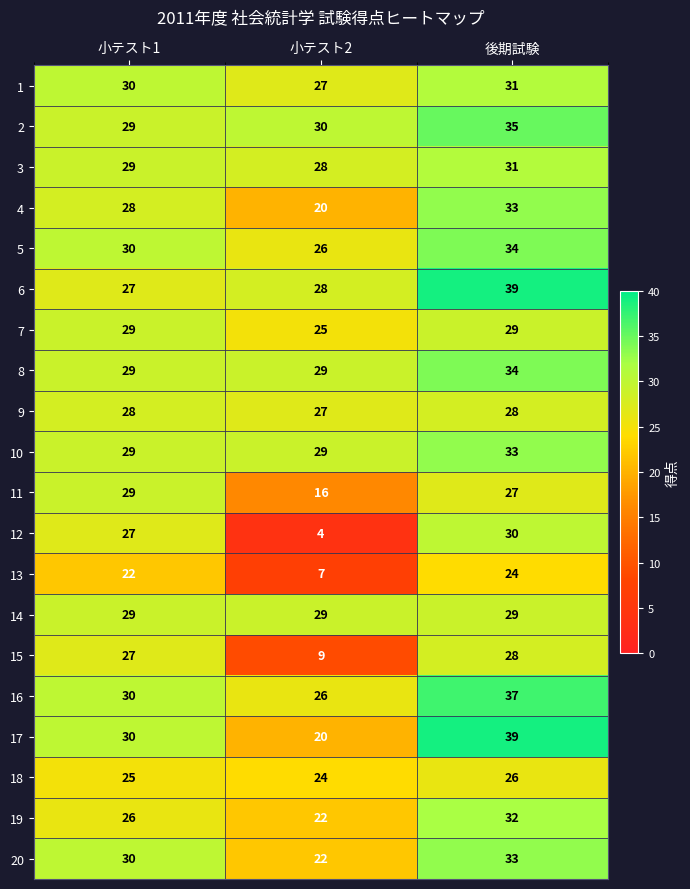

What is the smallest value displayed?

4